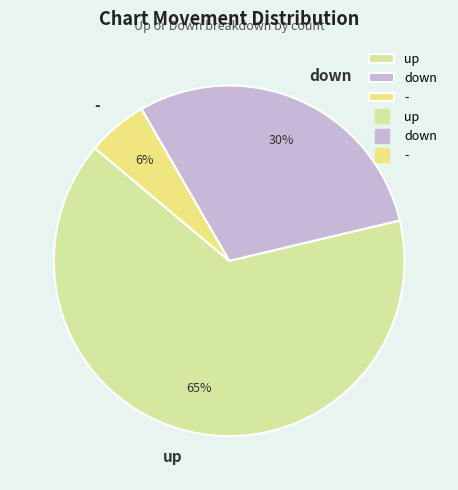

Which slice is the smallest?

-